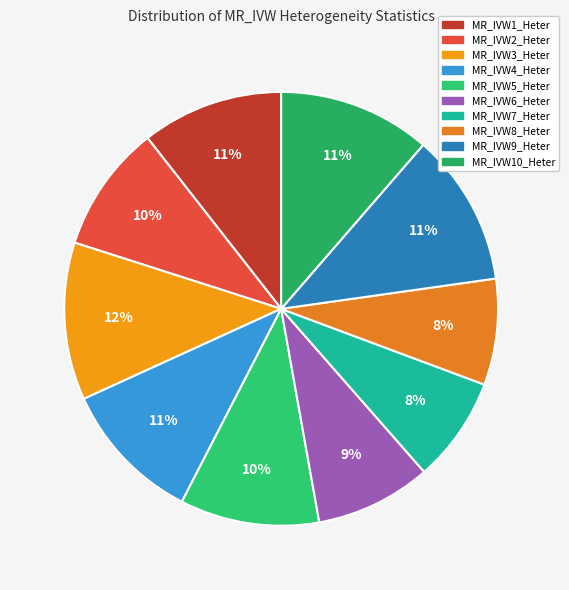

Is it true that MR_IVW5_Heter is 10% of the pie?

True